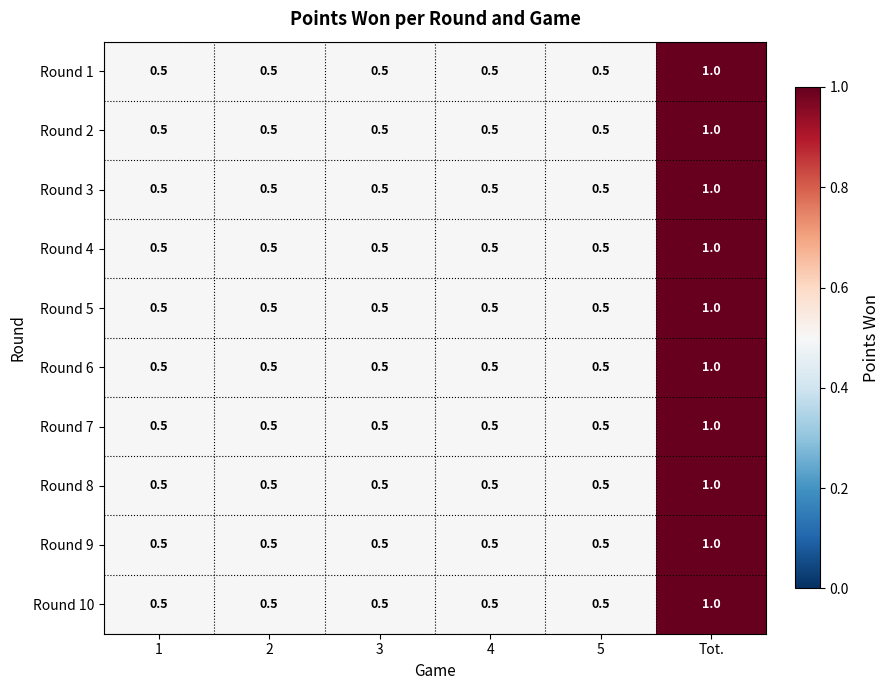

What value does the Round 4 series have at 1?

0.5